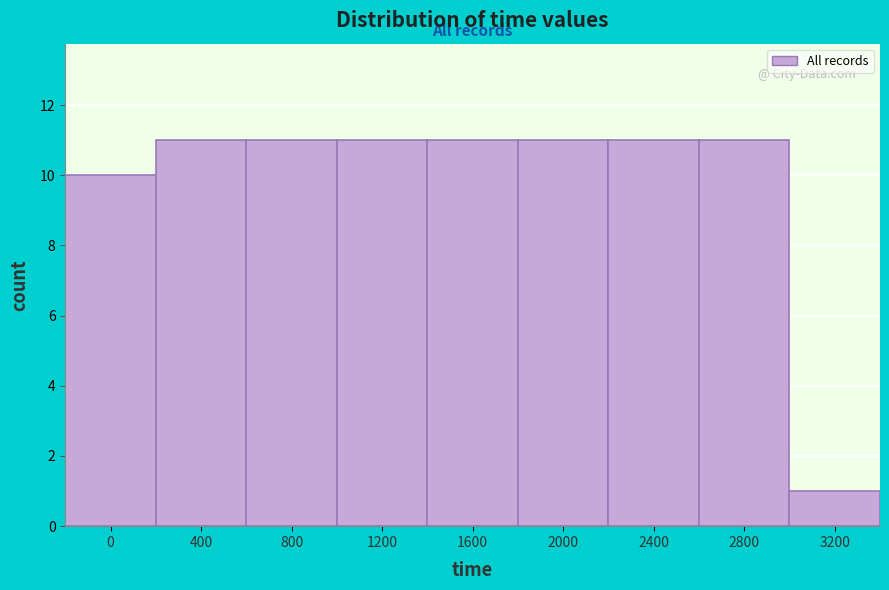

Reading left to right, extract all data points from this chart.

0=10	400=11	800=11	1200=11	1600=11	2000=11	2400=11	2800=11	3200=1